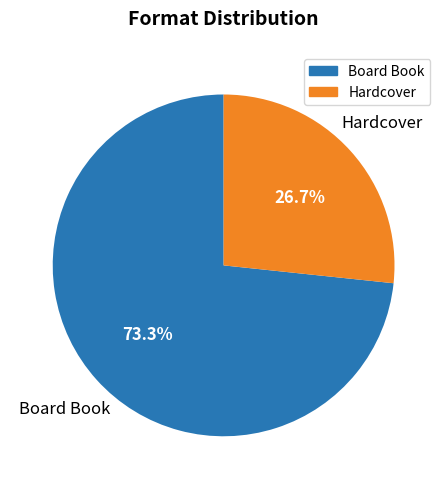

What percentage do Board Book and Hardcover together represent?

100.0%